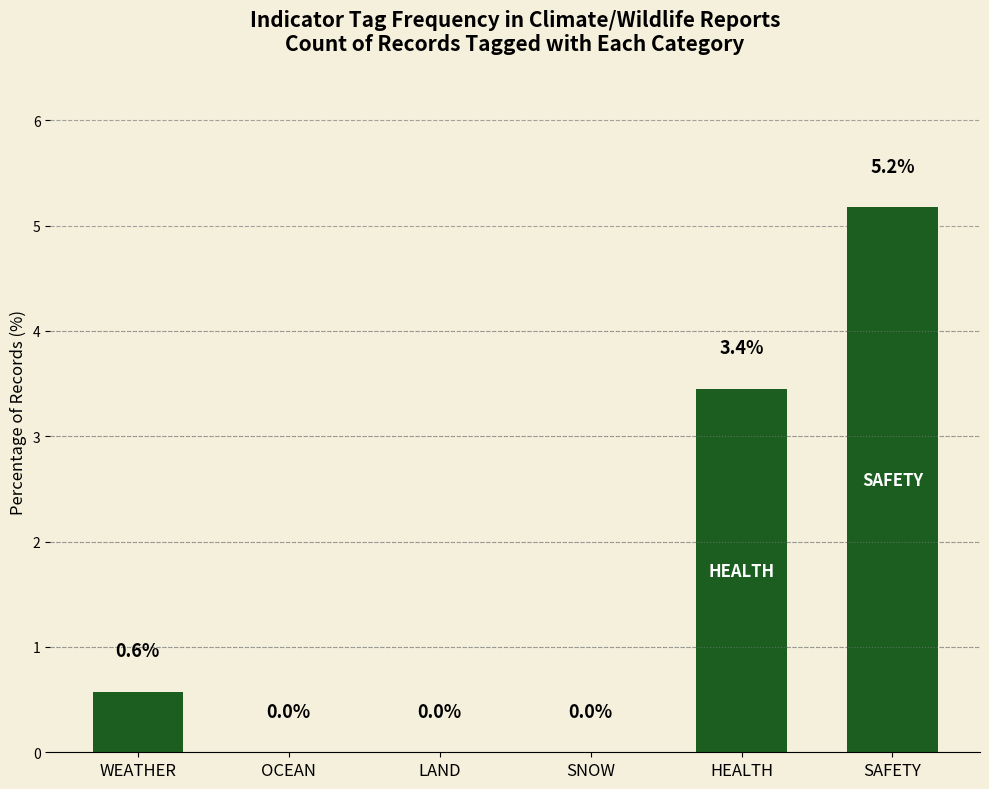

What is the difference between the values at WEATHER and SNOW?

0.6